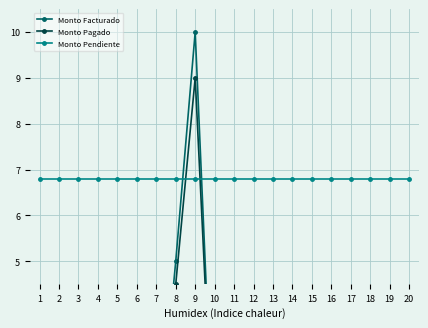

At which category is the sum across all series the highest?

9